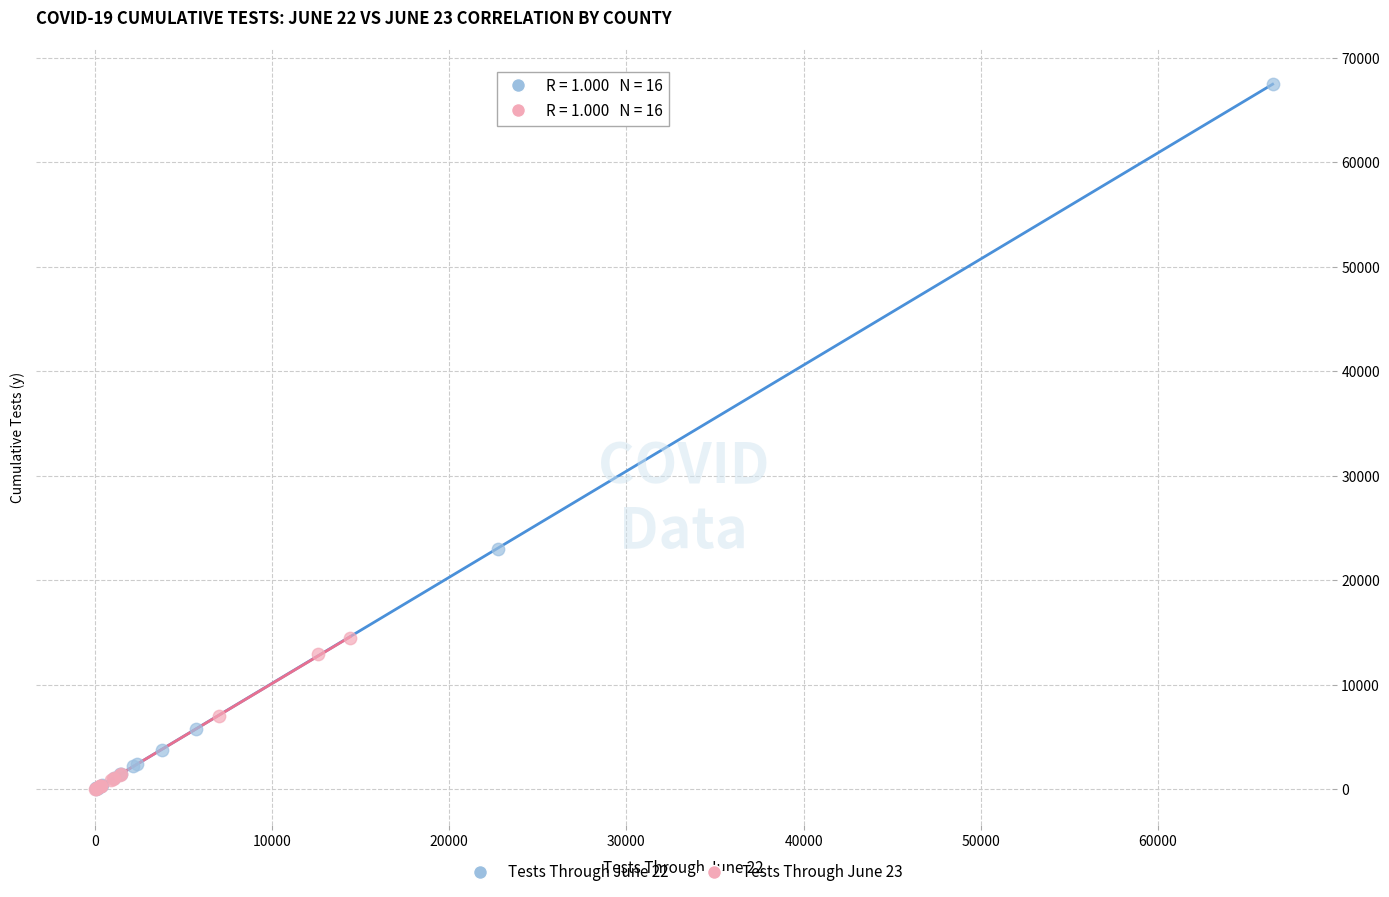

Which series reaches the maximum Y coordinate?

Tests Through June 22